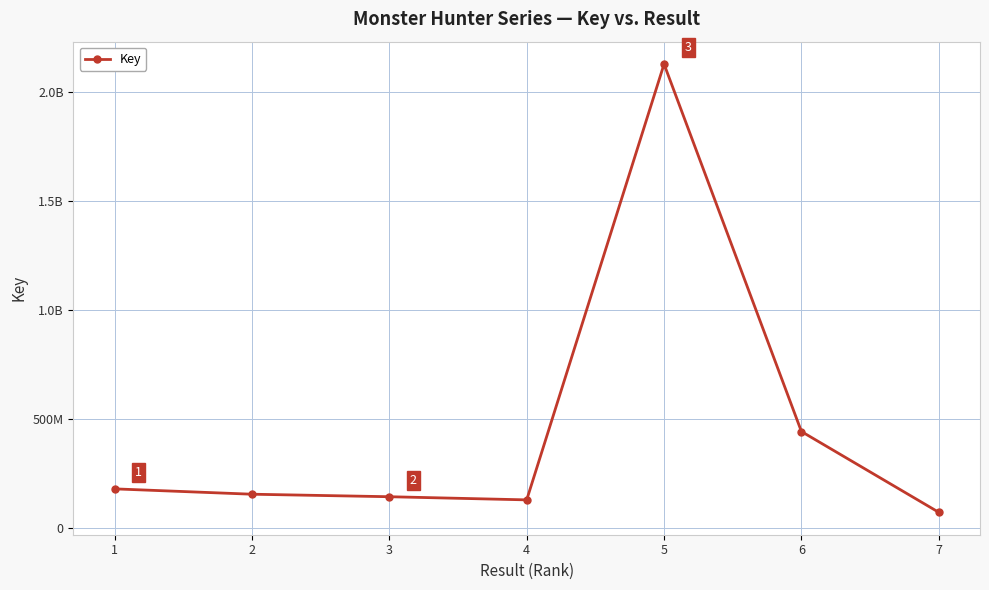

At which label does the data first exceed 155985245?

1